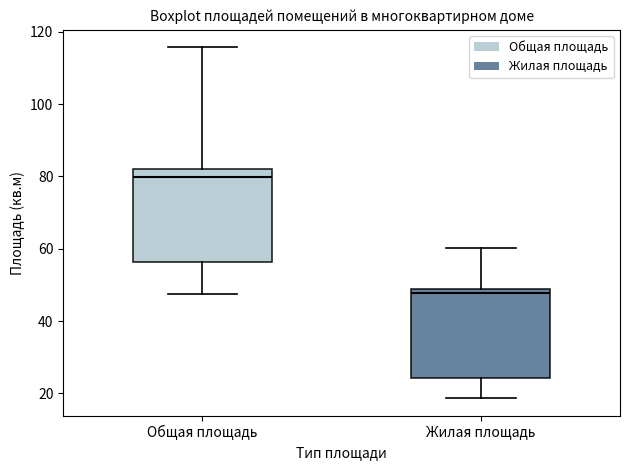

Reading left to right, transcribe this box plot: for each box, give where its median line is, the range the box spans, and where its two whiskers end, as read against the y-axis. The values are not printed on the chart, so give them approximately, as read against the axis.

Общая площадь: median 80, box 56 to 82, whiskers 48 to 116
Жилая площадь: median 48 (just below the box's upper edge), box 24 to 48, whiskers 18 to 60